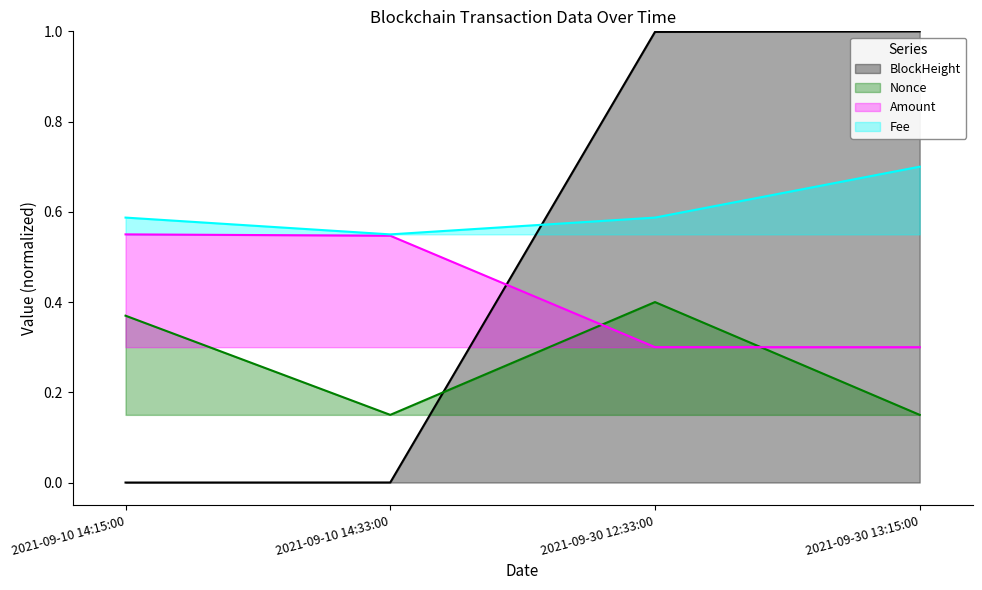

Reading right to left, transcribe all the data shown in this chart.

BlockHeight: 2021-09-30 13:15:00=1.0	2021-09-30 12:33:00=1.0	2021-09-10 14:33:00=0.0	2021-09-10 14:15:00=0.0
Nonce: 2021-09-30 13:15:00=0.2	2021-09-30 12:33:00=0.4	2021-09-10 14:33:00=0.1	2021-09-10 14:15:00=0.4
Amount: 2021-09-30 13:15:00=0.3	2021-09-30 12:33:00=0.3	2021-09-10 14:33:00=0.5	2021-09-10 14:15:00=0.6
Fee: 2021-09-30 13:15:00=0.7	2021-09-30 12:33:00=0.6	2021-09-10 14:33:00=0.6	2021-09-10 14:15:00=0.6